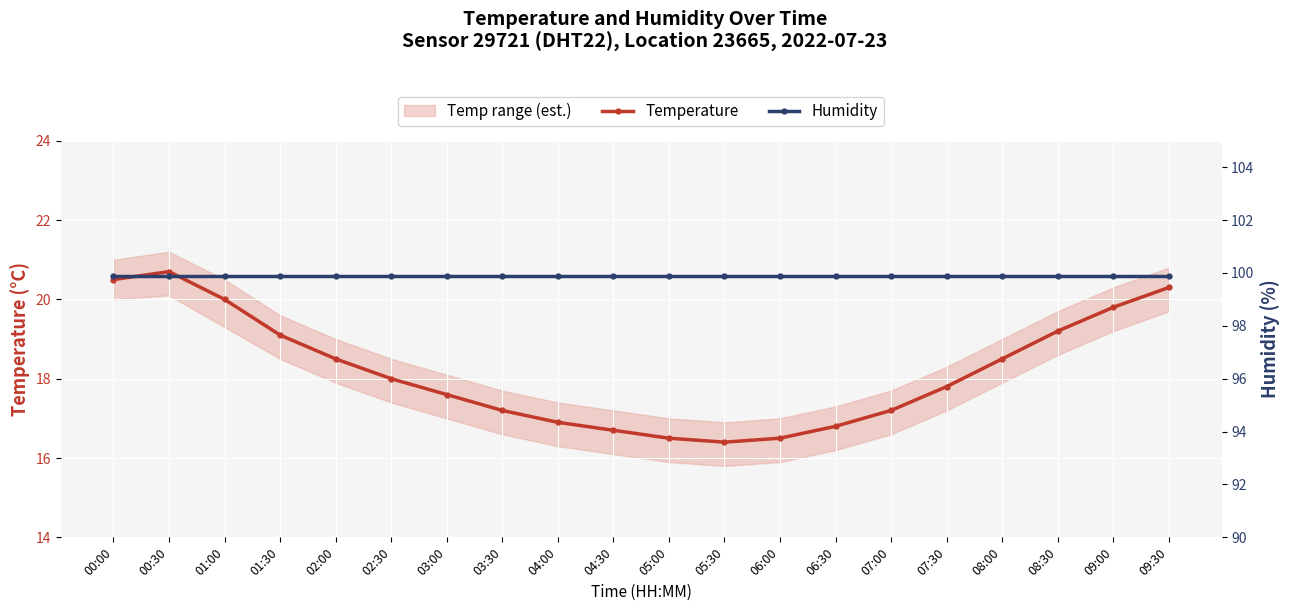

Which has a higher value, 00:00 or 07:00?

00:00